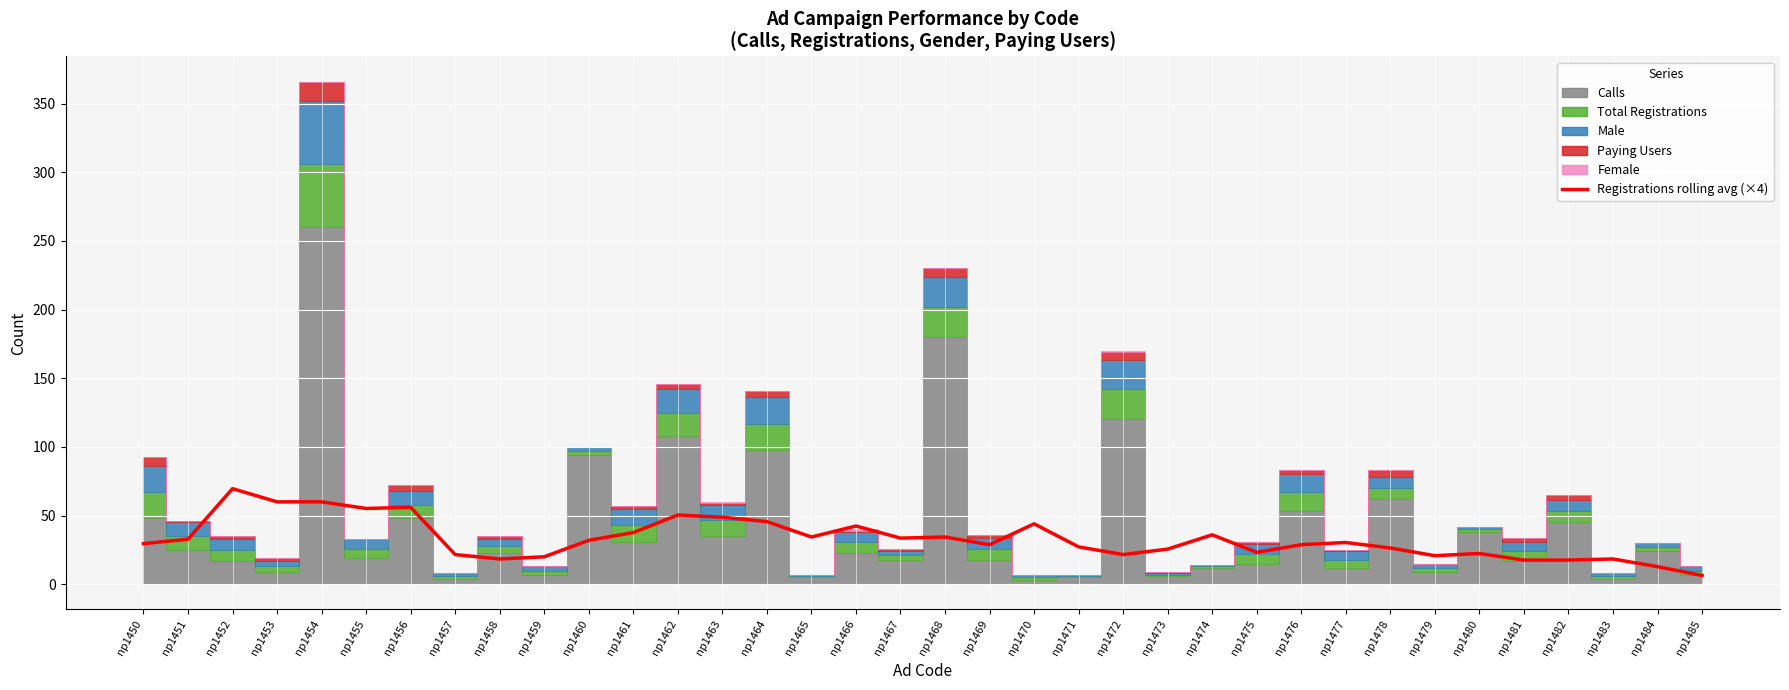

What is the value of the 11th point from the left?

32.0